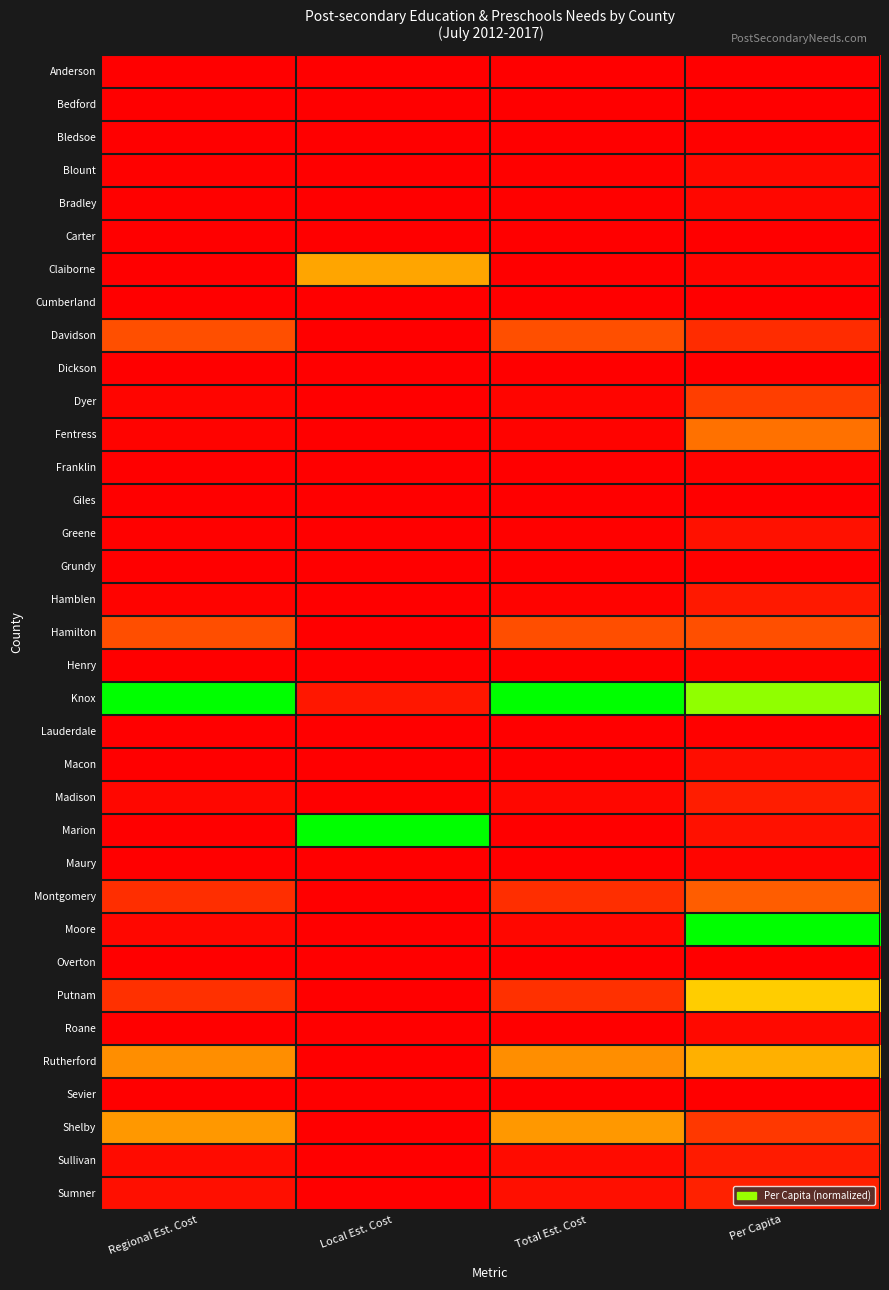

At which category is the sum across all series the highest?

Per Capita